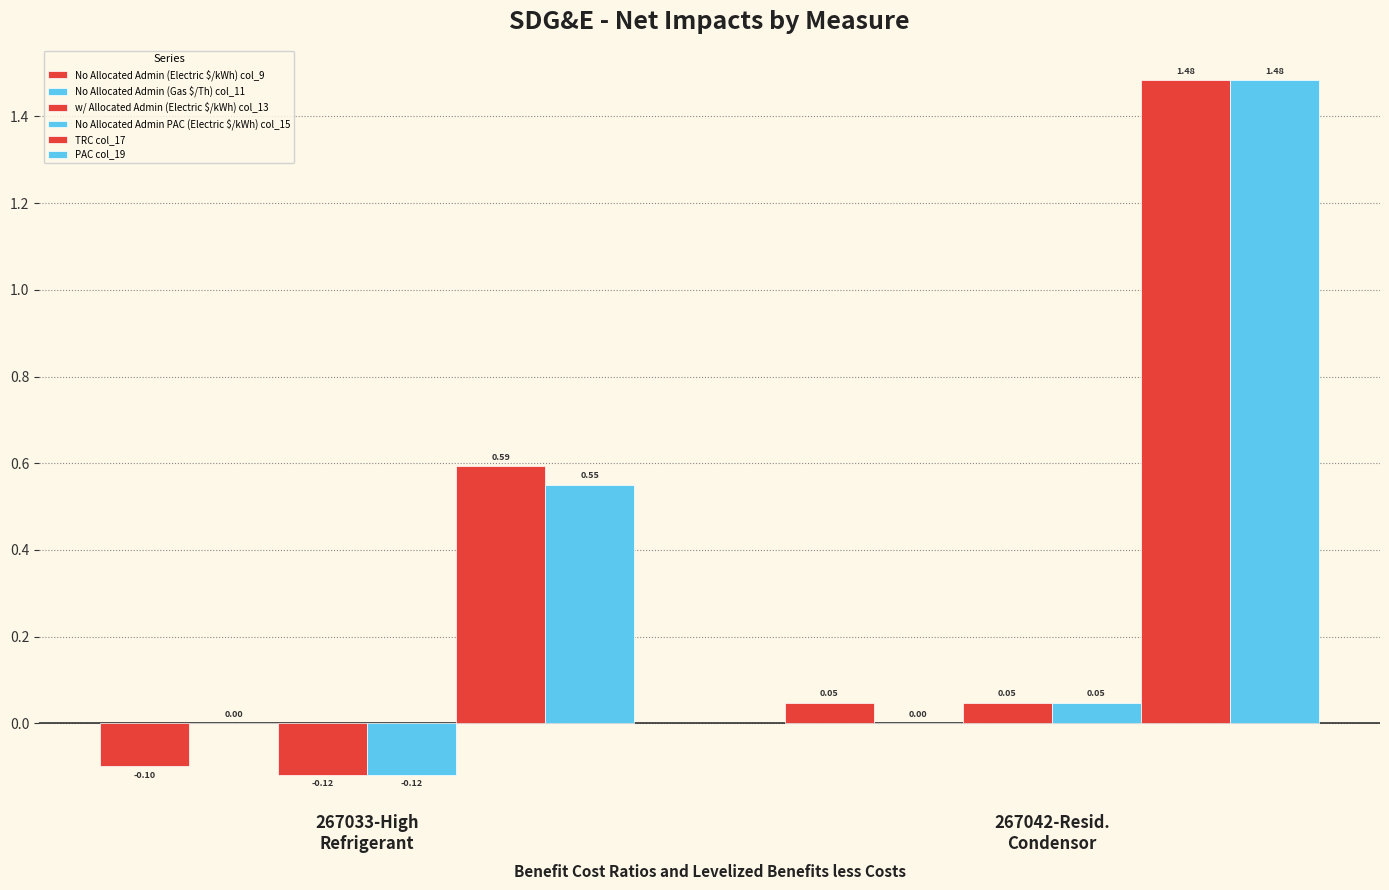

Is it true that No Allocated Admin (Electric $/kWh) col_9 equals 0.0 at 267042-Resid.
Condensor?

True